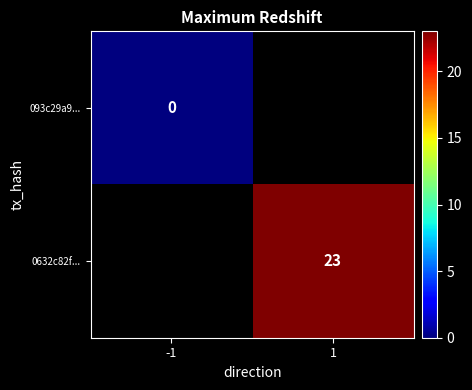

Is the value of 0632c82f... at 1 greater than the value of 093c29a9... at -1?

Yes